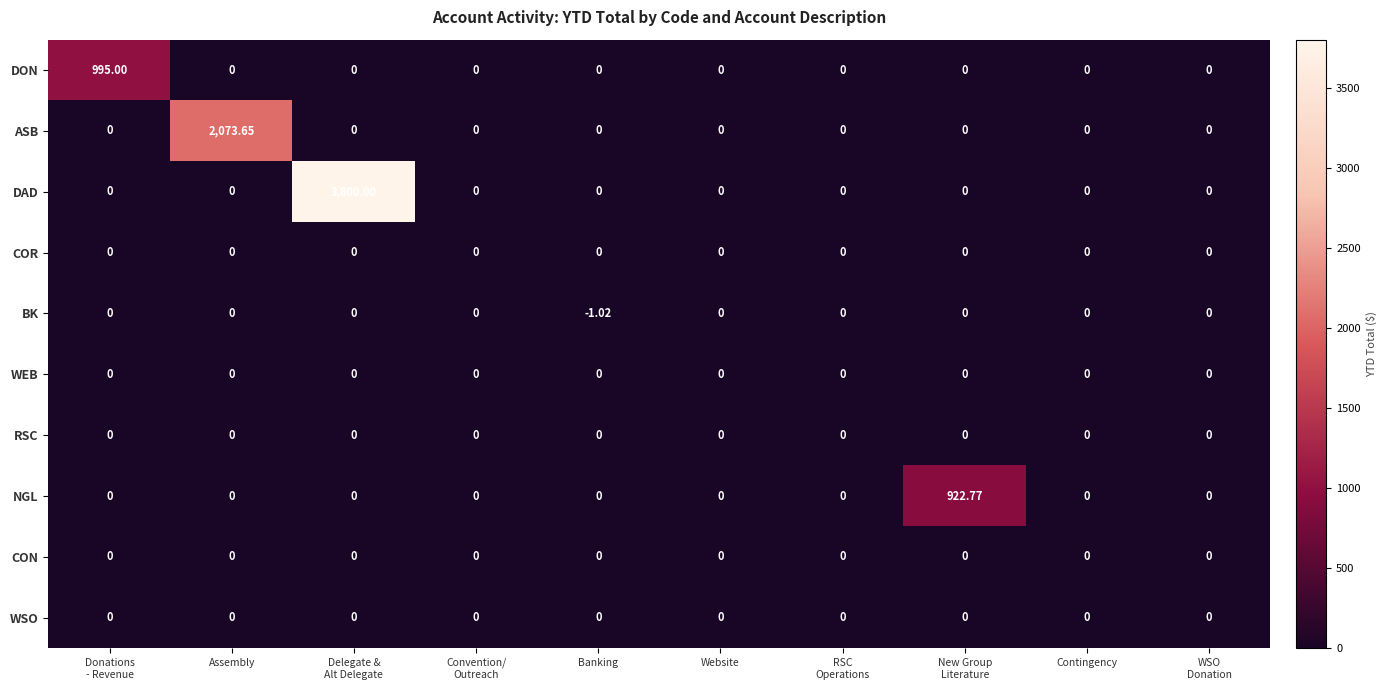

Which label corresponds to the smallest value in the chart?

Banking